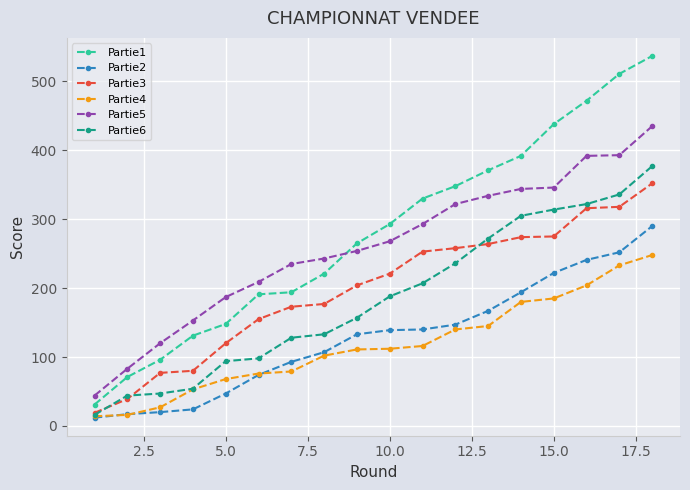

How many lines are shown in the chart?

6